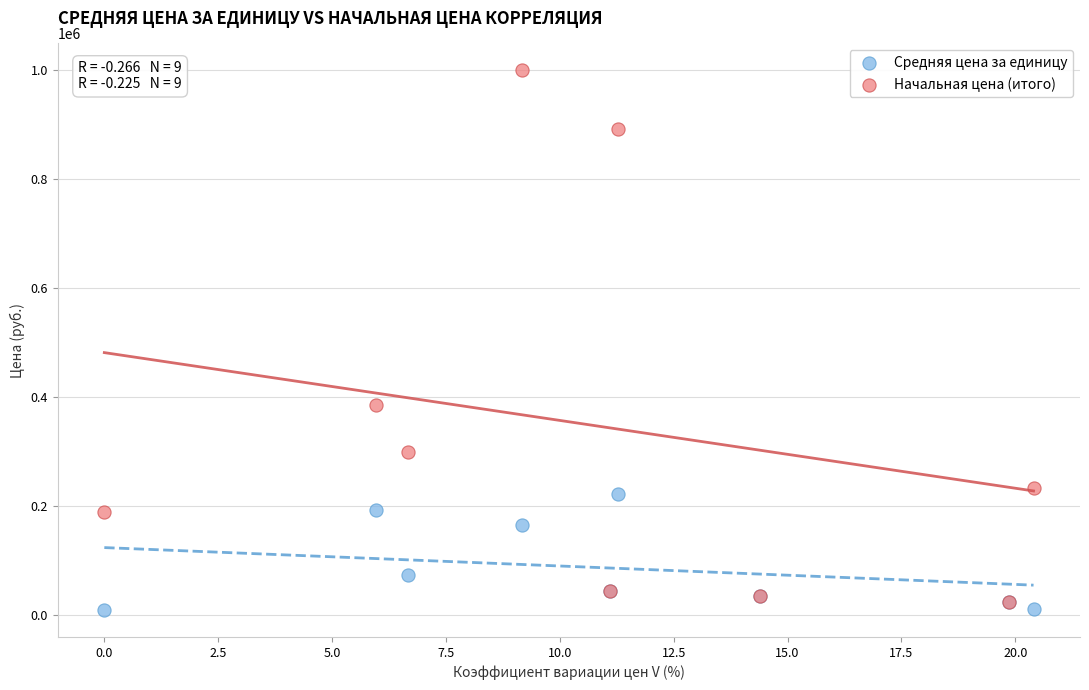

Which series reaches the minimum Y coordinate?

Средняя цена за единицу